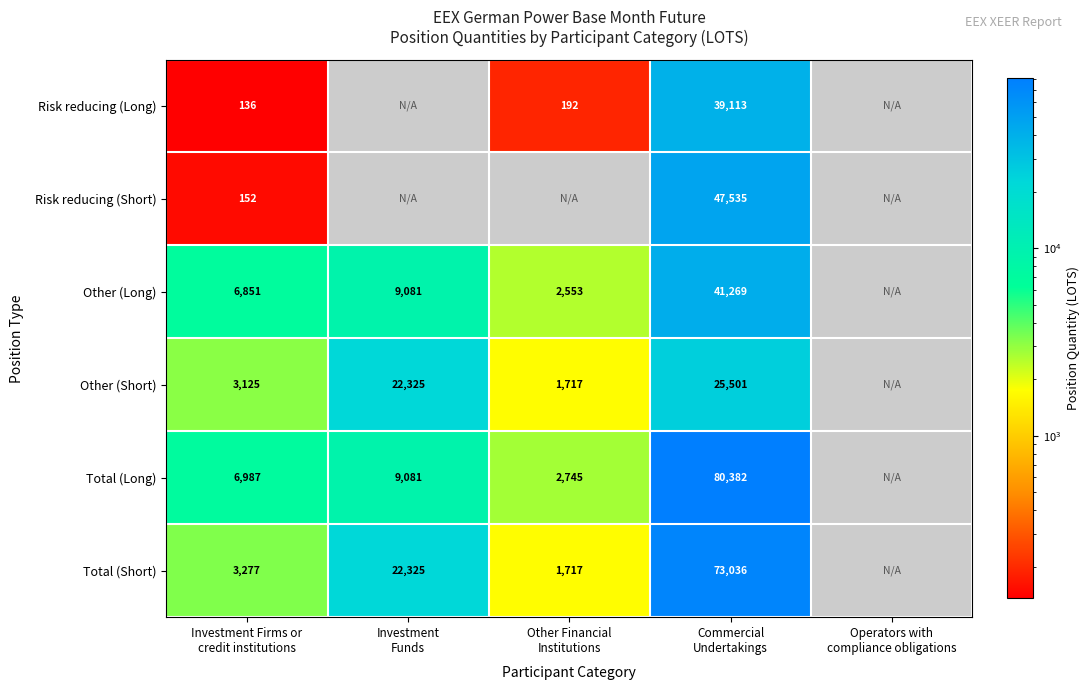

Between Other Financial Institutions and Commercial Undertakings, which series saw the biggest shift?

Total (Long)